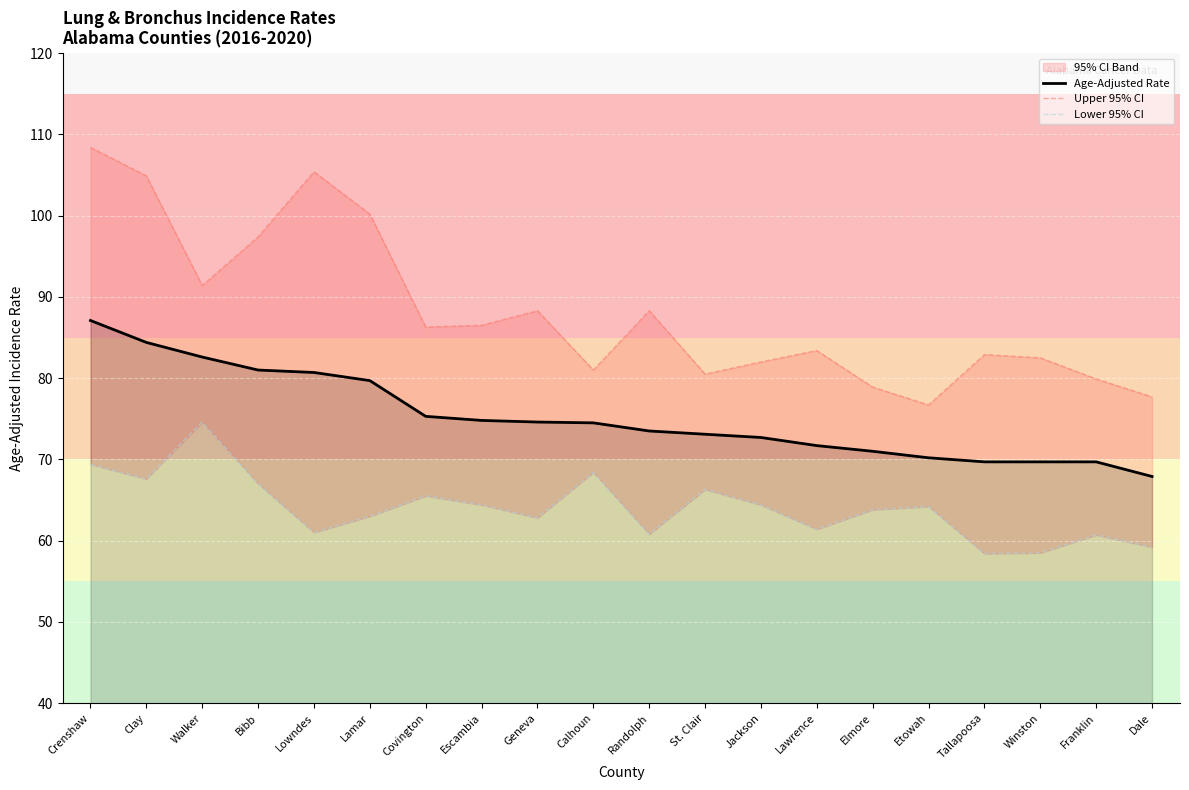

At how many categories does at least one series exceed 96?

5